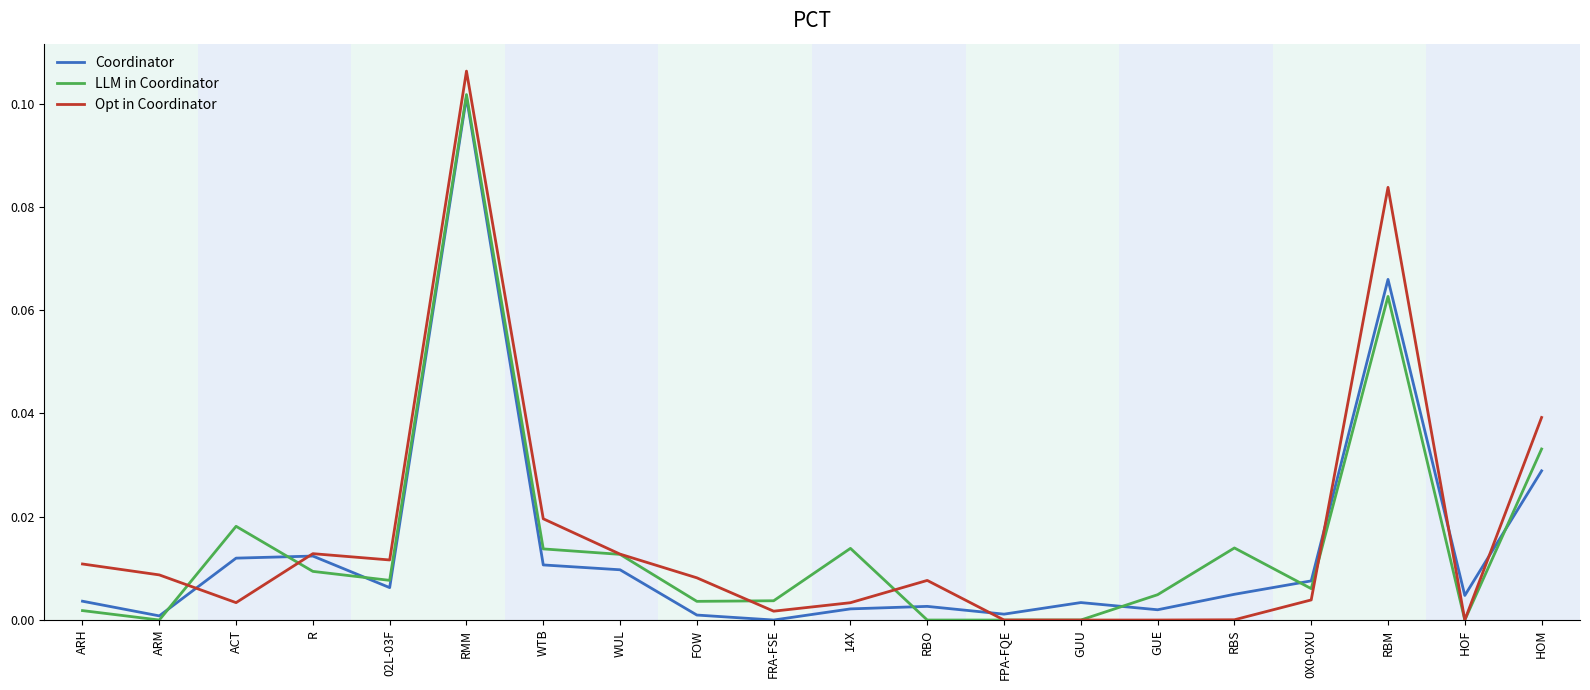

At which label does Coordinator reach its peak?

RMM